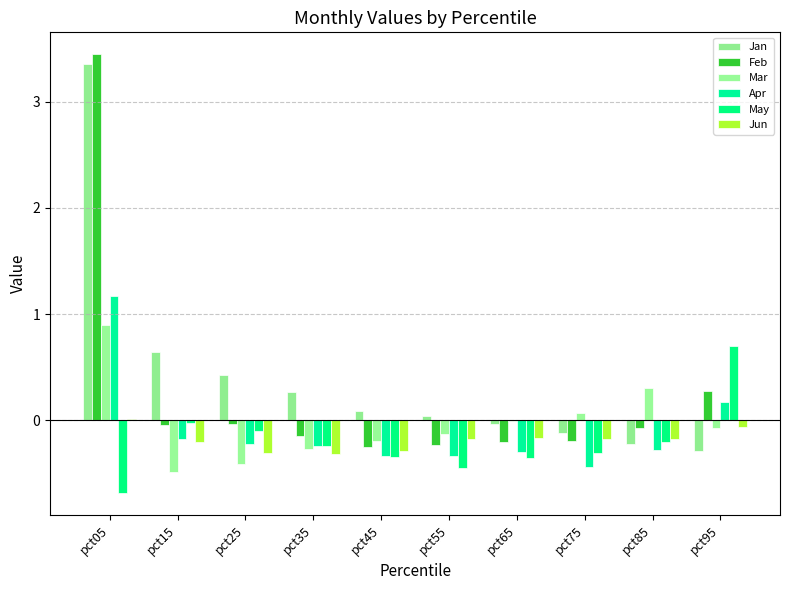

Count the number of categories in the chart.

10